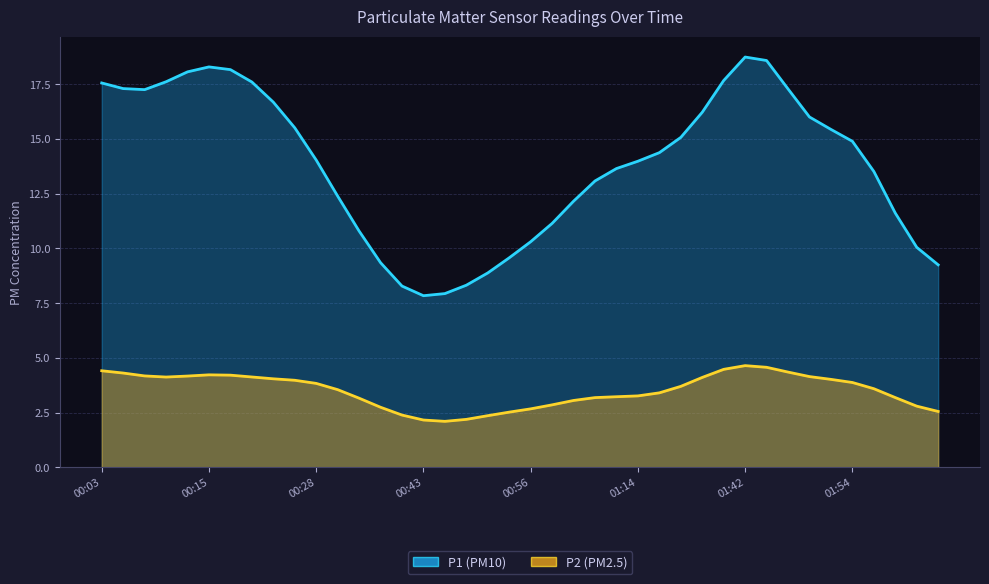

What is the label of the 36th point from the left?

01:54